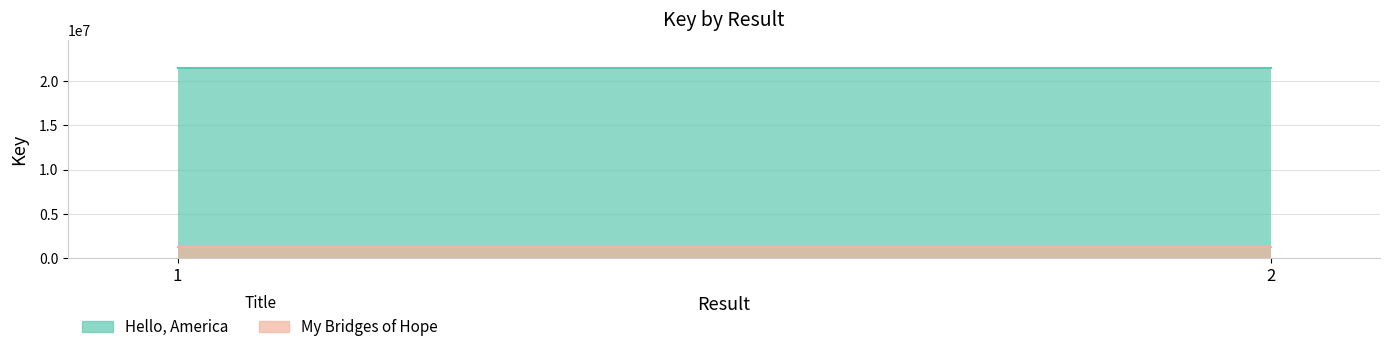

List the labels in order of Hello, America value, smallest first.

1, 2